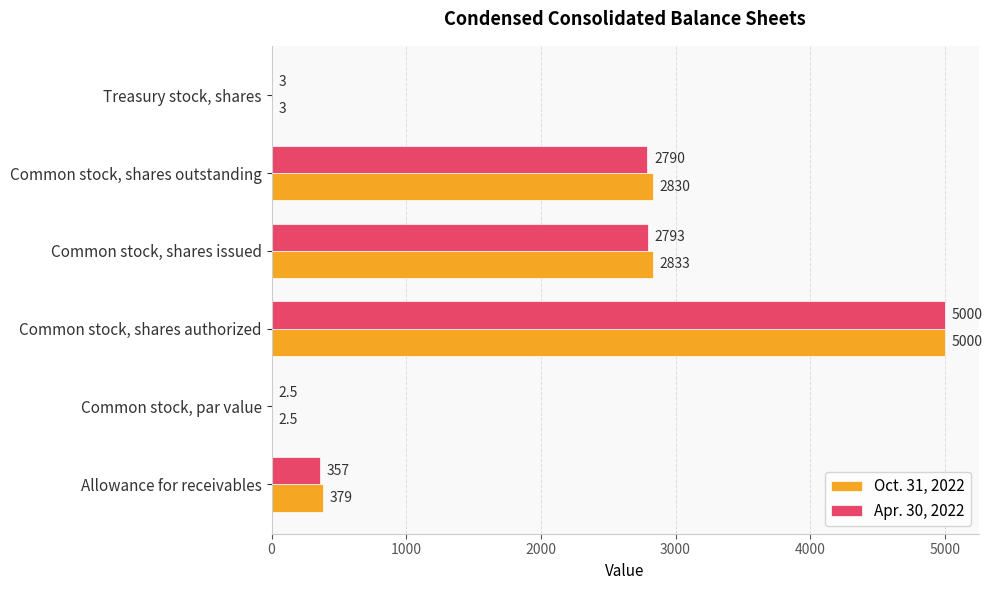

Where is Apr. 30, 2022 nearest to the value 2501?

Common stock, shares outstanding